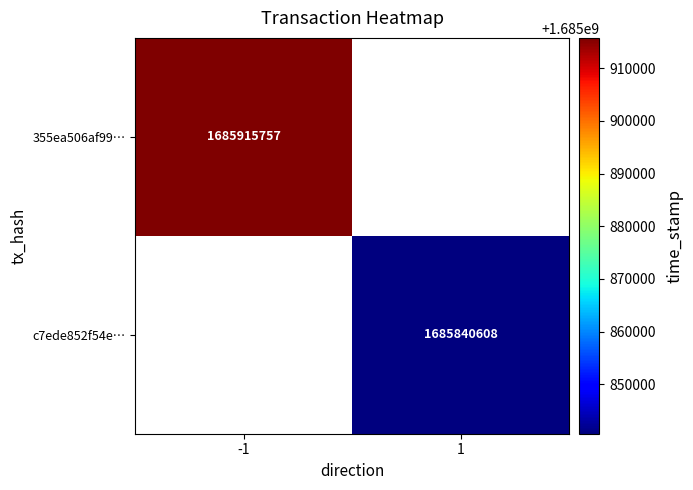

True or false: 355ea506af99… has a value of 1685915757 at -1.

True